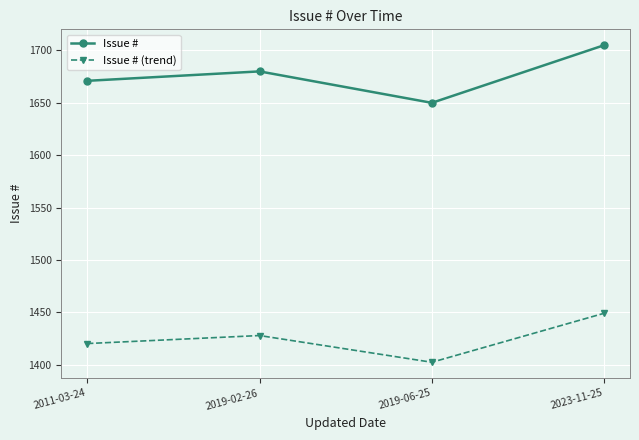

Is it true that Issue # (trend) equals 1449.2 at 2023-11-25?

True